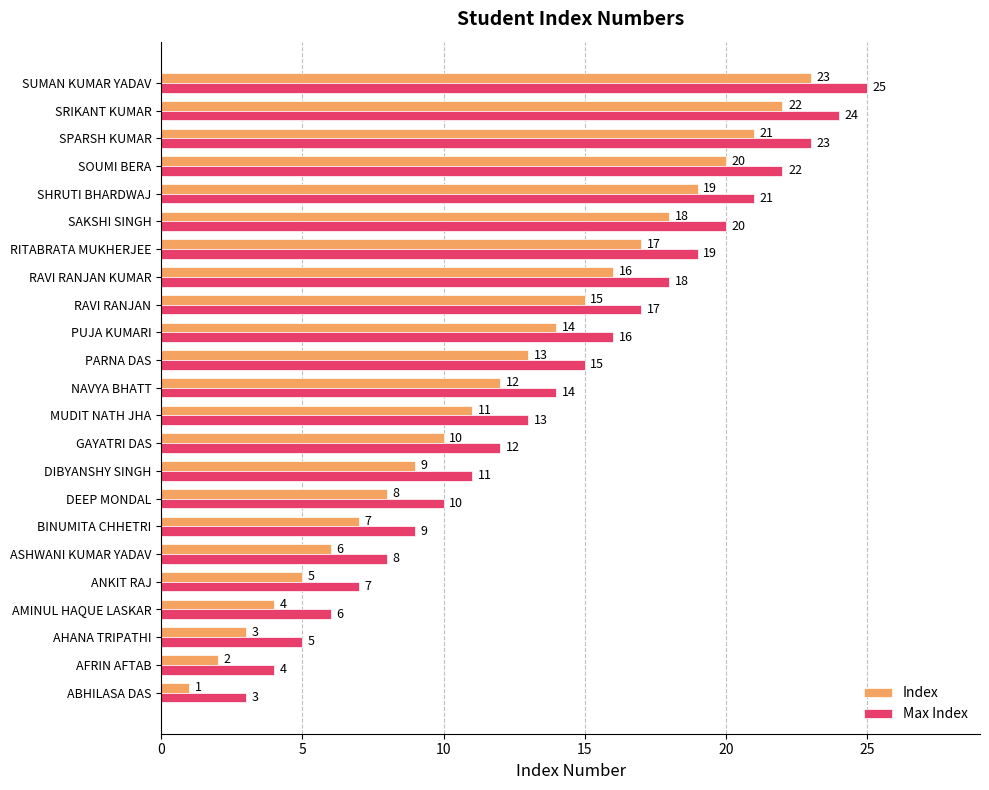

List the labels in order of Index value, largest first.

SUMAN KUMAR YADAV, SRIKANT KUMAR, SPARSH KUMAR, SOUMI BERA, SHRUTI BHARDWAJ, SAKSHI SINGH, RITABRATA MUKHERJEE, RAVI RANJAN KUMAR, RAVI RANJAN, PUJA KUMARI, PARNA DAS, NAVYA BHATT, MUDIT NATH JHA, GAYATRI DAS, DIBYANSHY SINGH, DEEP MONDAL, BINUMITA CHHETRI, ASHWANI KUMAR YADAV, ANKIT RAJ, AMINUL HAQUE LASKAR, AHANA TRIPATHI, AFRIN AFTAB, ABHILASA DAS